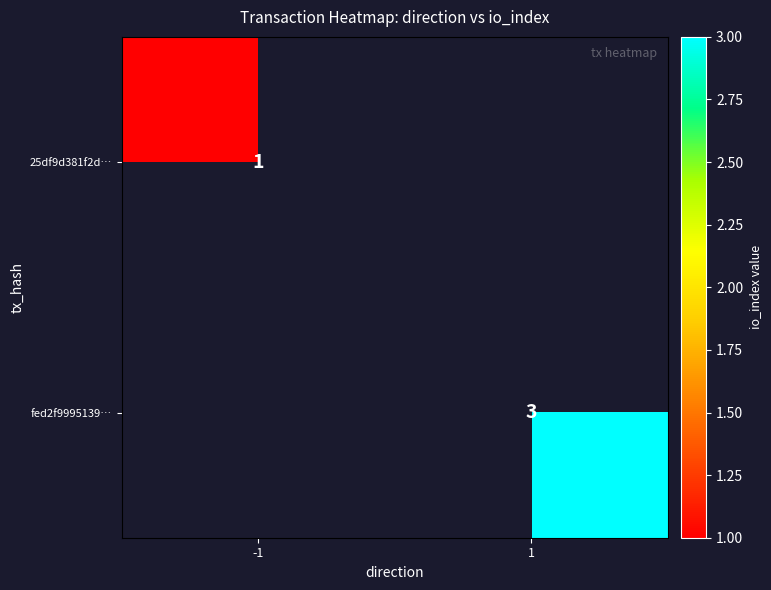

True or false: 25df9d381f2d… has a value of 1 at -1.

True